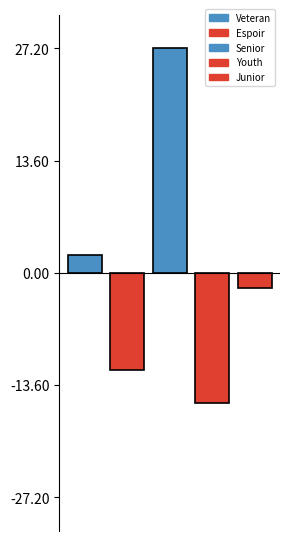

Count the number of data series in this chart.

5